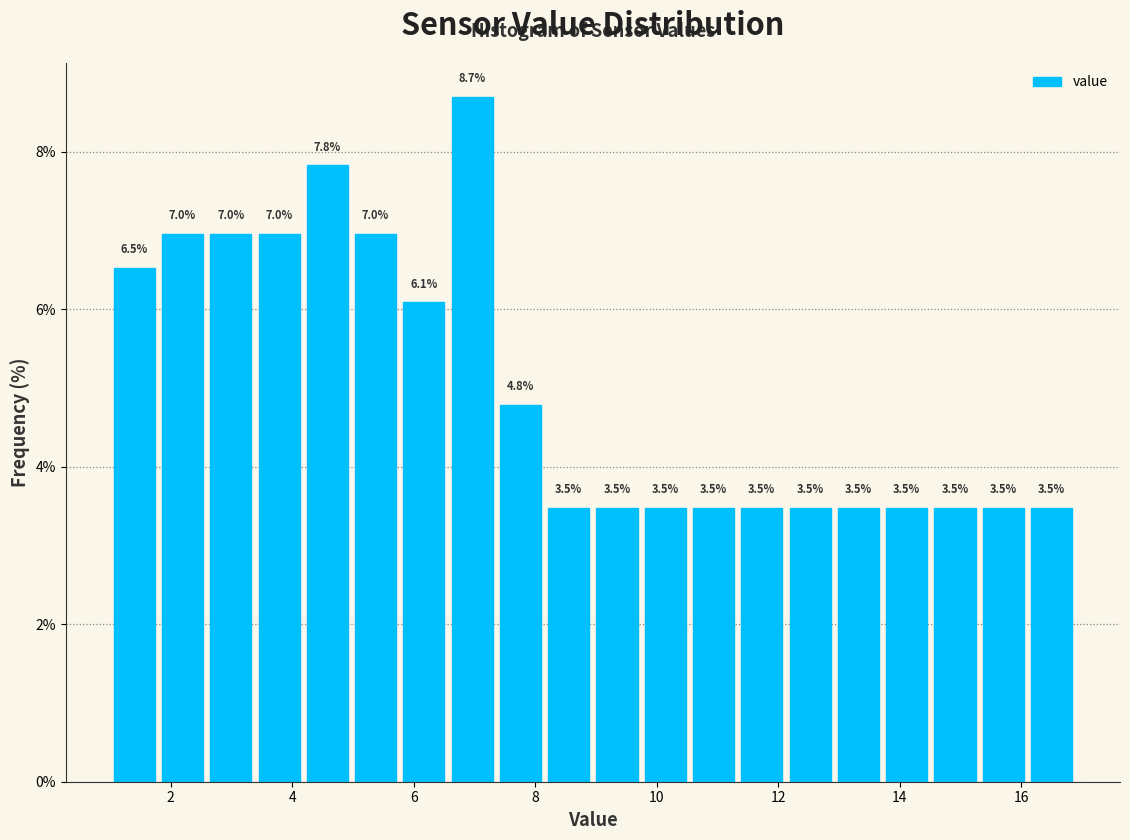

Read against the x-axis, roughly where is the centre of the tallest bar?

7.0